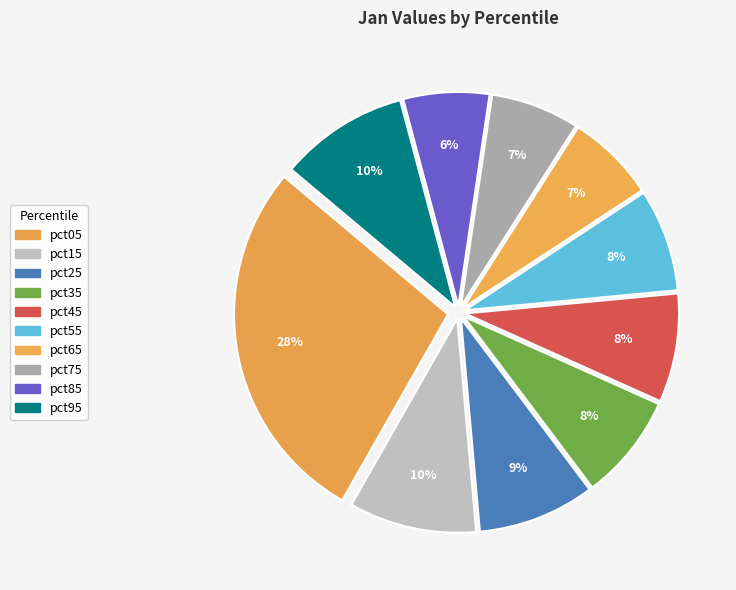

To the nearest percent, what is the combined percentage of pct05 and pct15?

38%